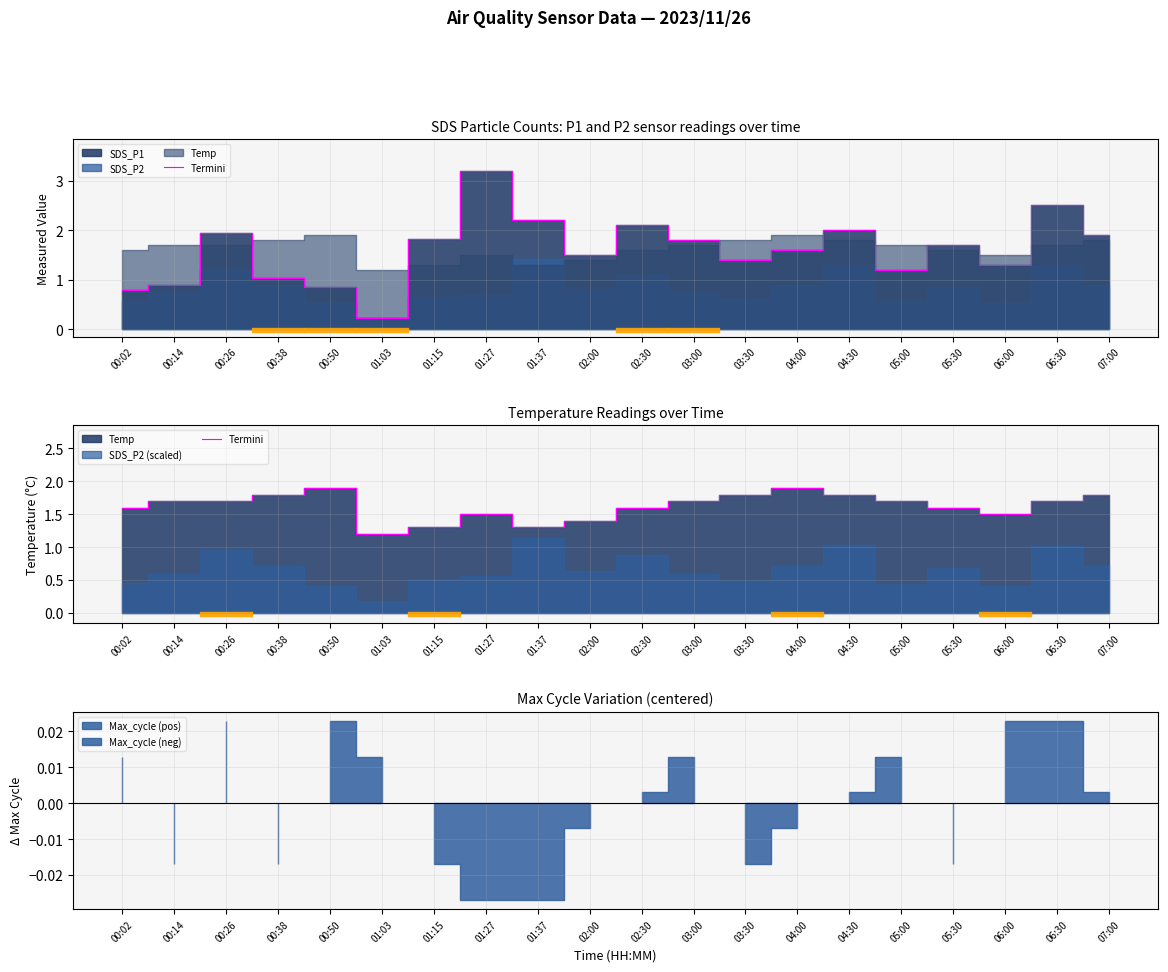

How many points are lower than both their immediate neighbors (excluding endpoints)?

3